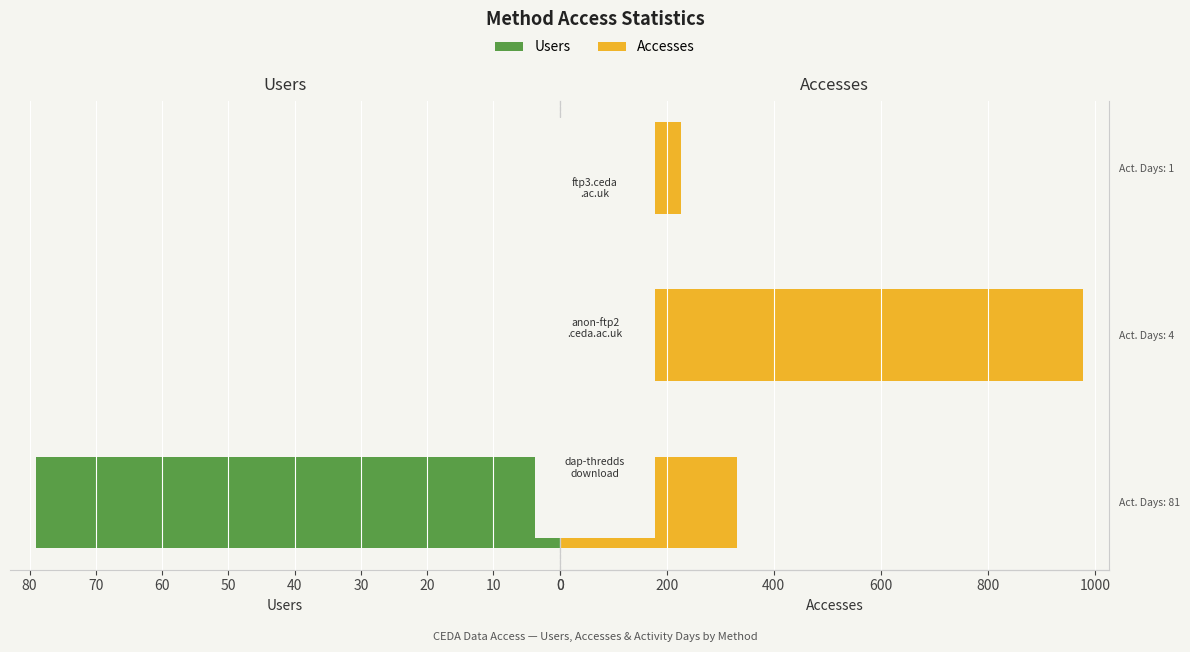

How many groups of bars are there?

3